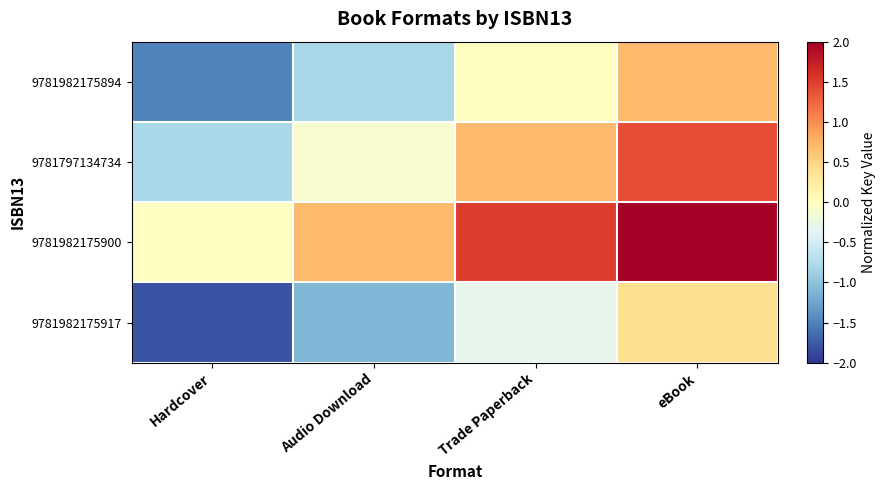

Which has a higher value, eBook or Trade Paperback?

eBook